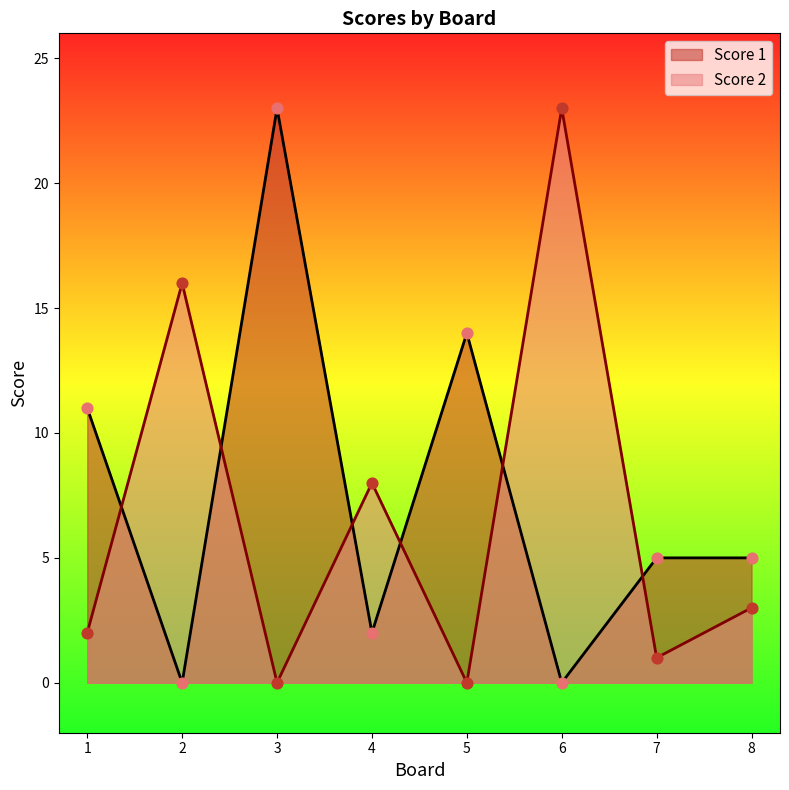

Which series contains the highest Y value?

Score 1